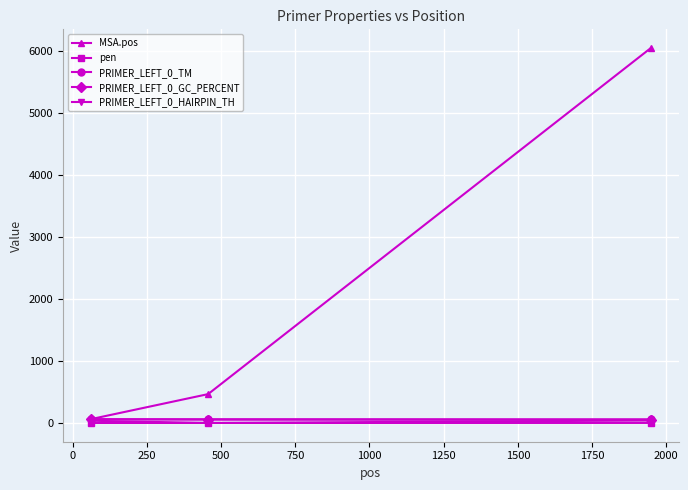

Which series has the largest total across all categories?

MSA.pos